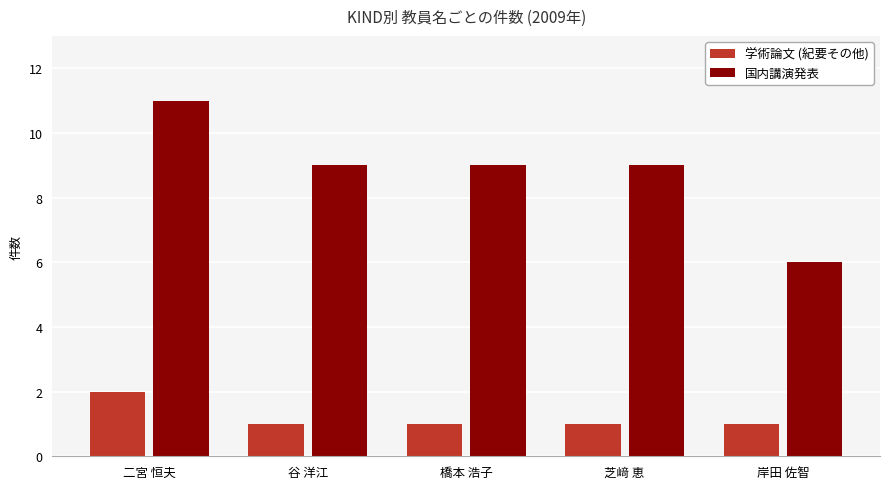

What is the total value across all series at 橋本 浩子?

10